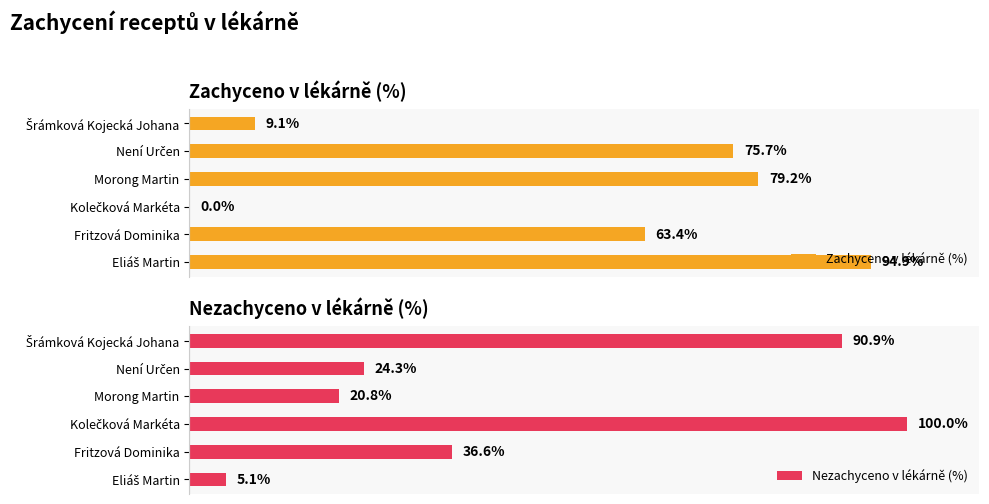

What is the maximum value for Nezachyceno v lékárně (%)?

100.0